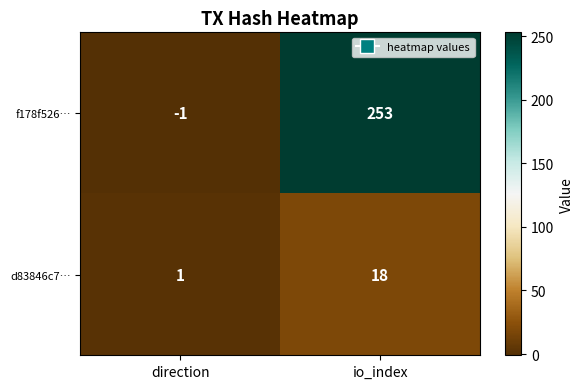

What is the difference between the f178f526… values at direction and io_index?

254